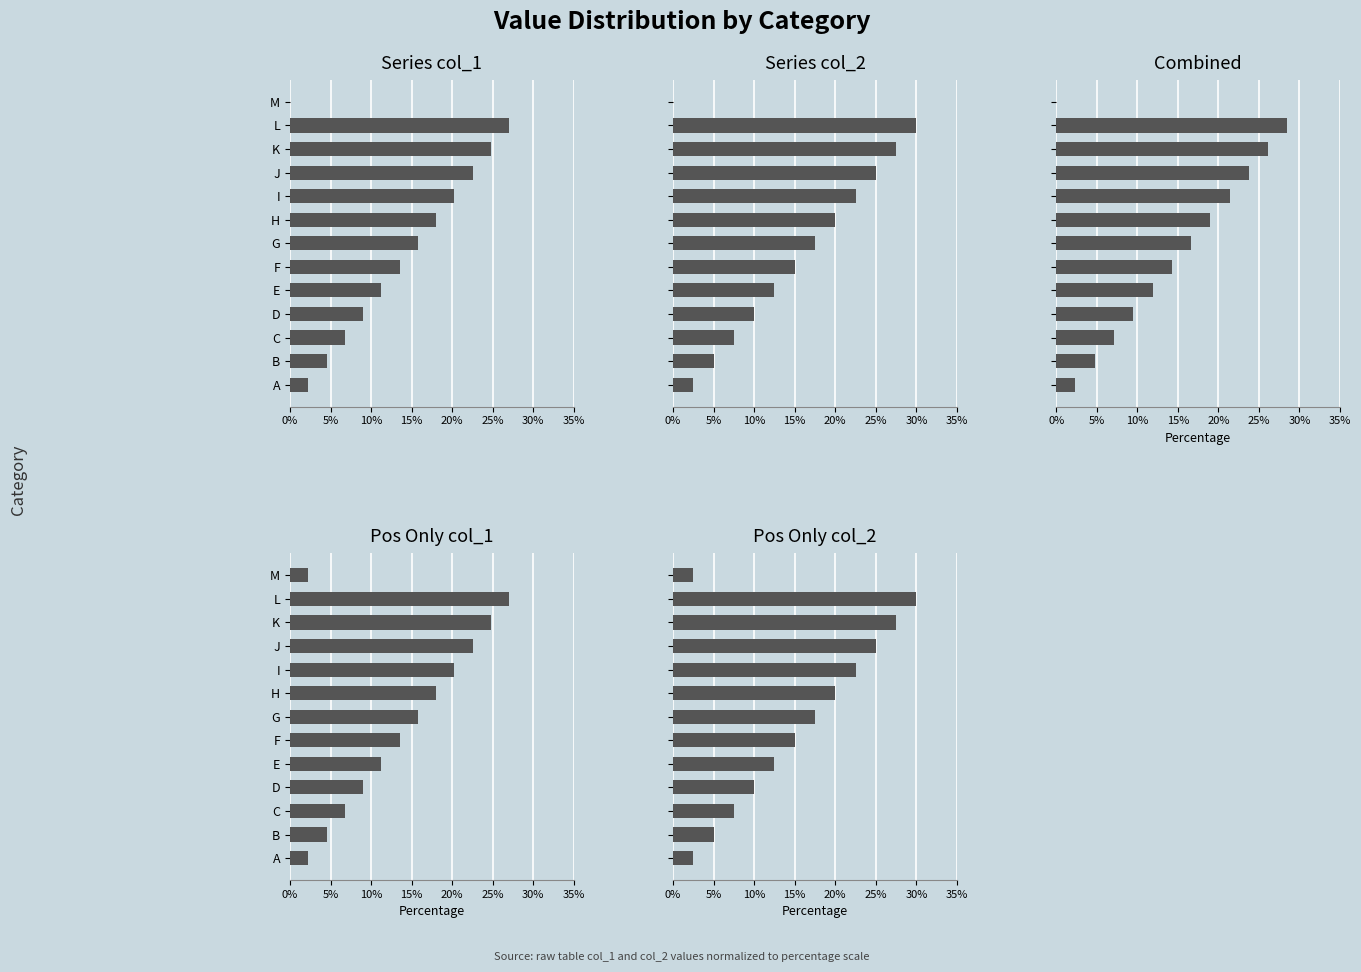

Between B and K, which series saw the biggest shift?

Series col_2